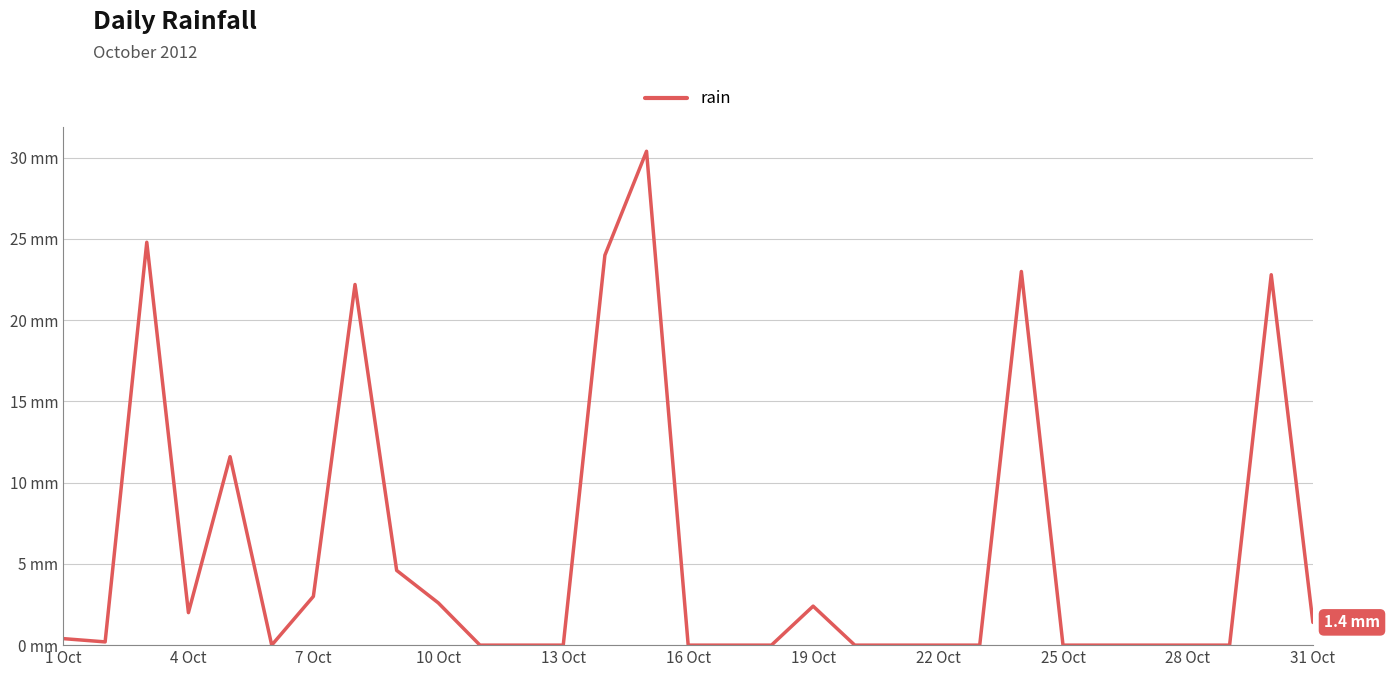

True or false: there are more than 0 points higher than both neighbors.

True